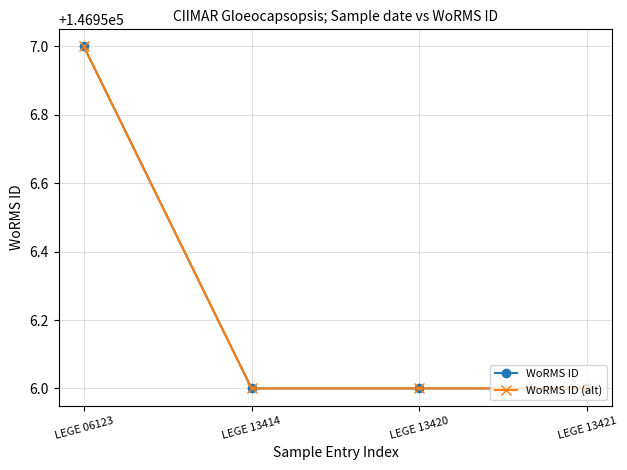

Which category has the highest value across all series?

LEGE 06123